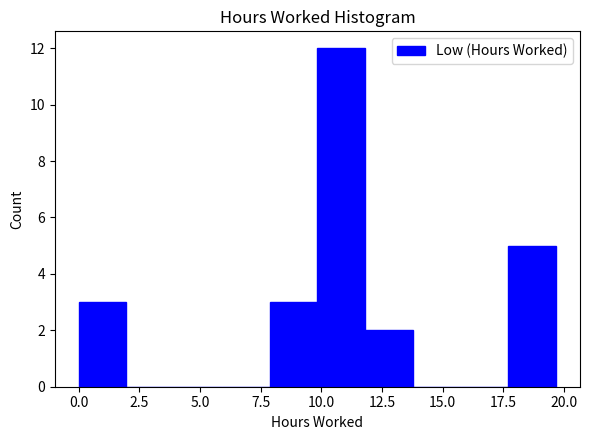

Around what value on the x-axis is the tallest bar? Give the approximate position of its centre, as read against the axis.

11.0